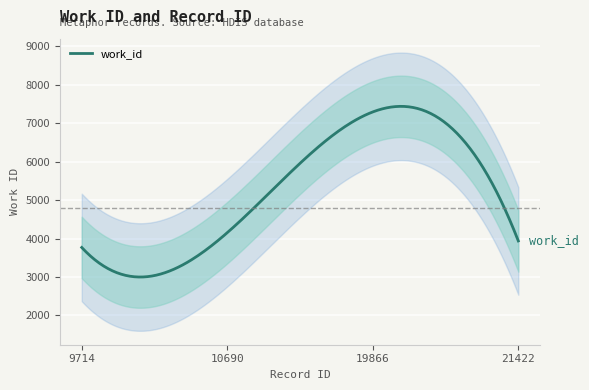

The chart shows a value of 4153 at 10690. True or false?

True